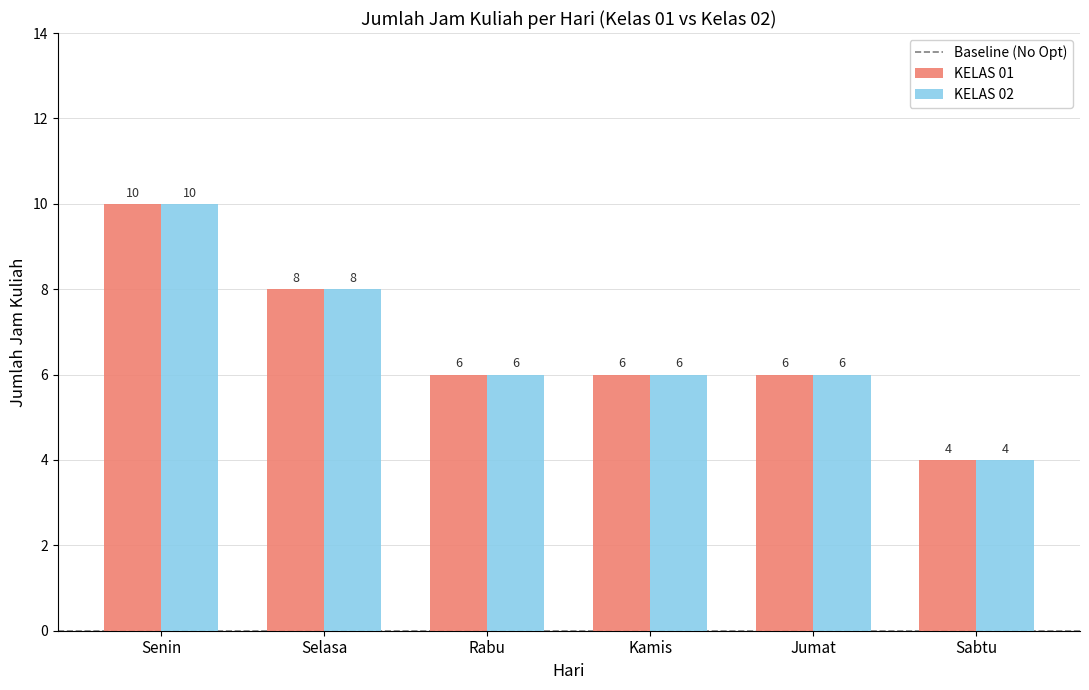

At which category is the sum across all series the highest?

Senin